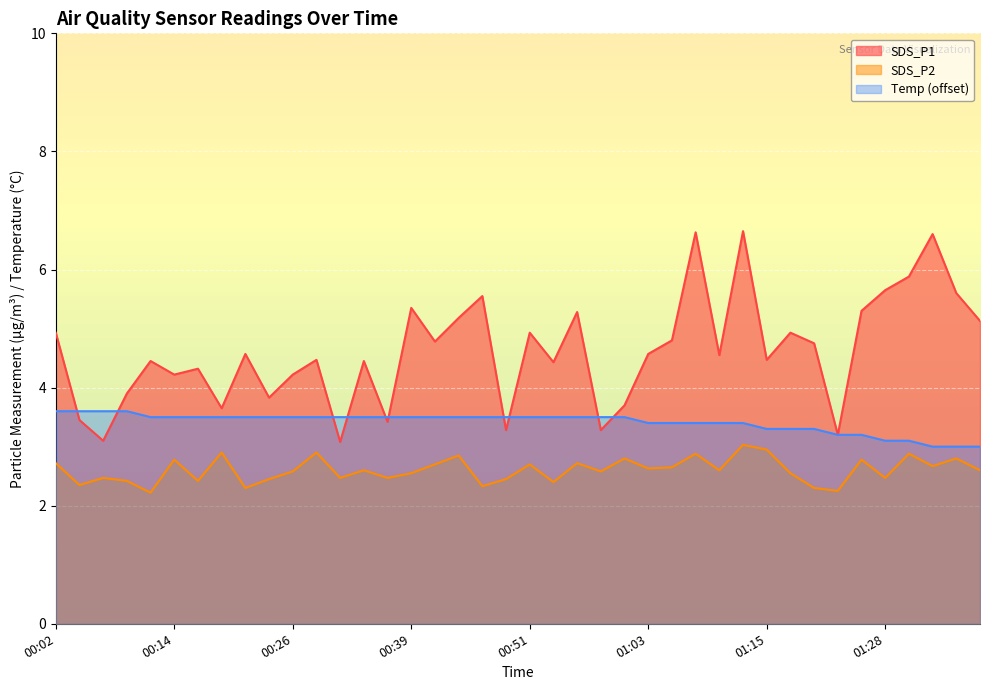

Which series has the largest total across all categories?

SDS_P1